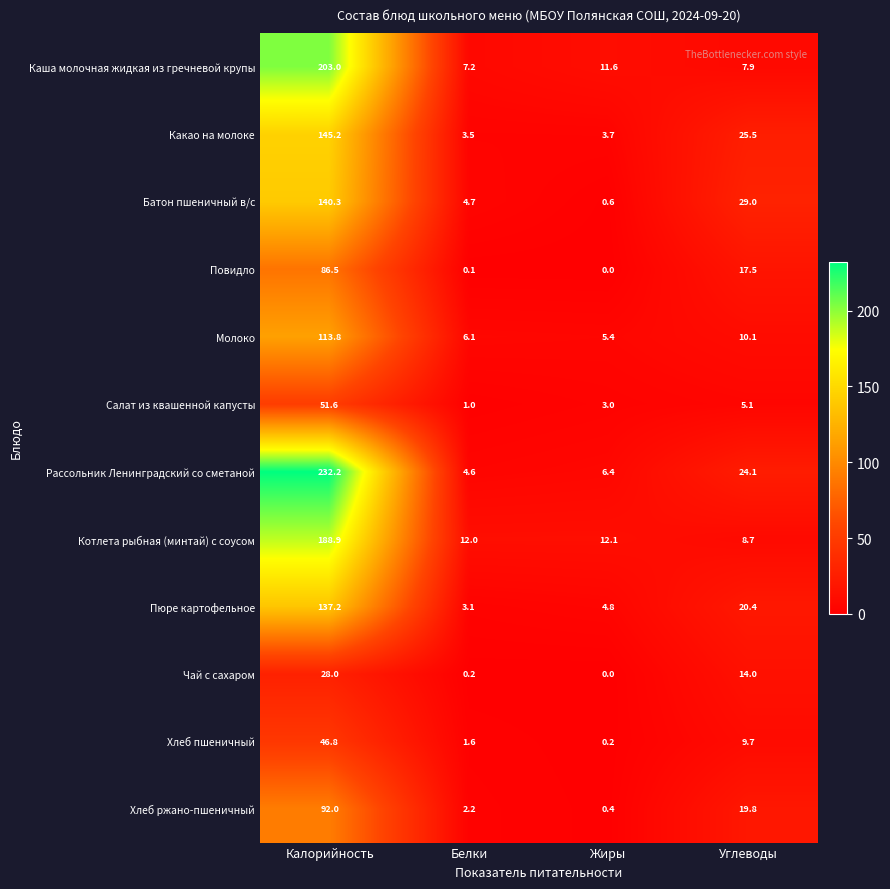

Which series has the largest total across all categories?

Рассольник Ленинградский со сметаной